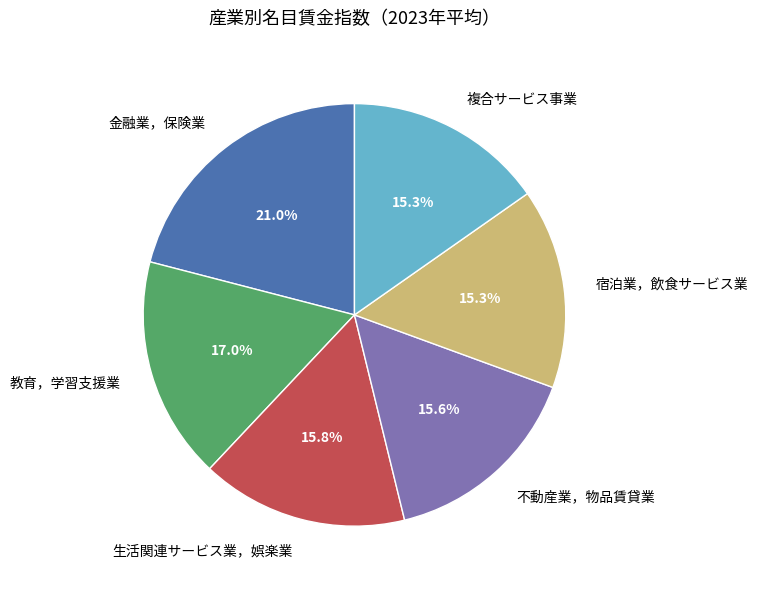

What is the largest slice in the pie chart?

金融業，保険業